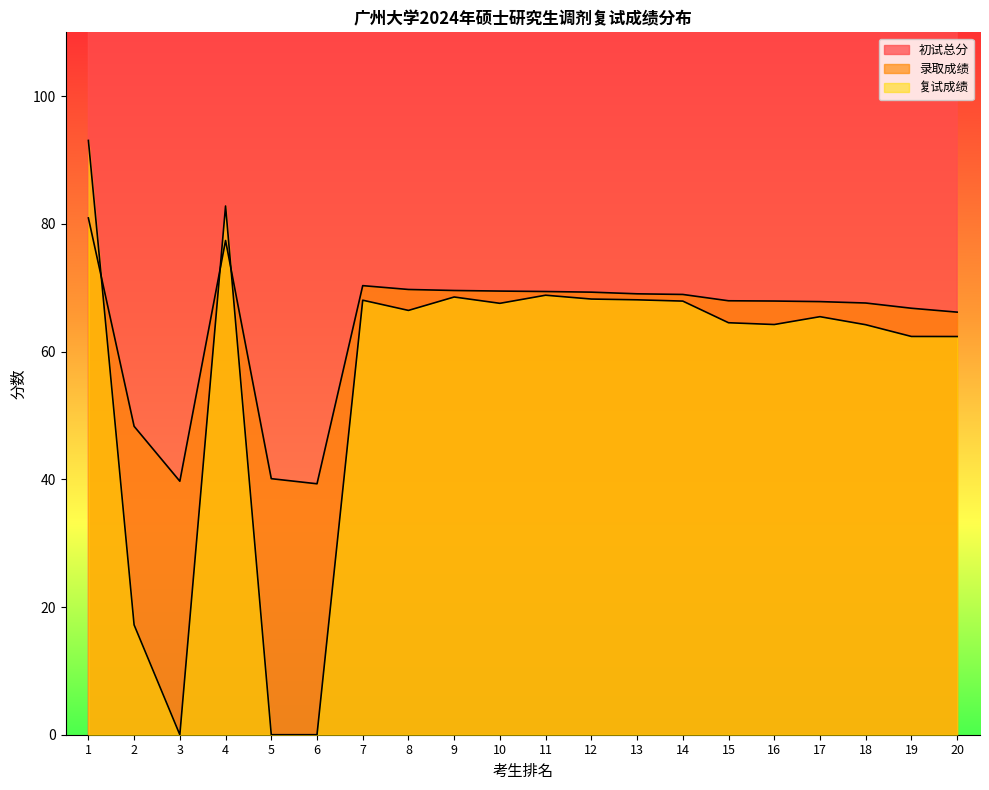

Rank the series at 19 from lowest to highest value.

复试成绩, 录取成绩, 初试总分